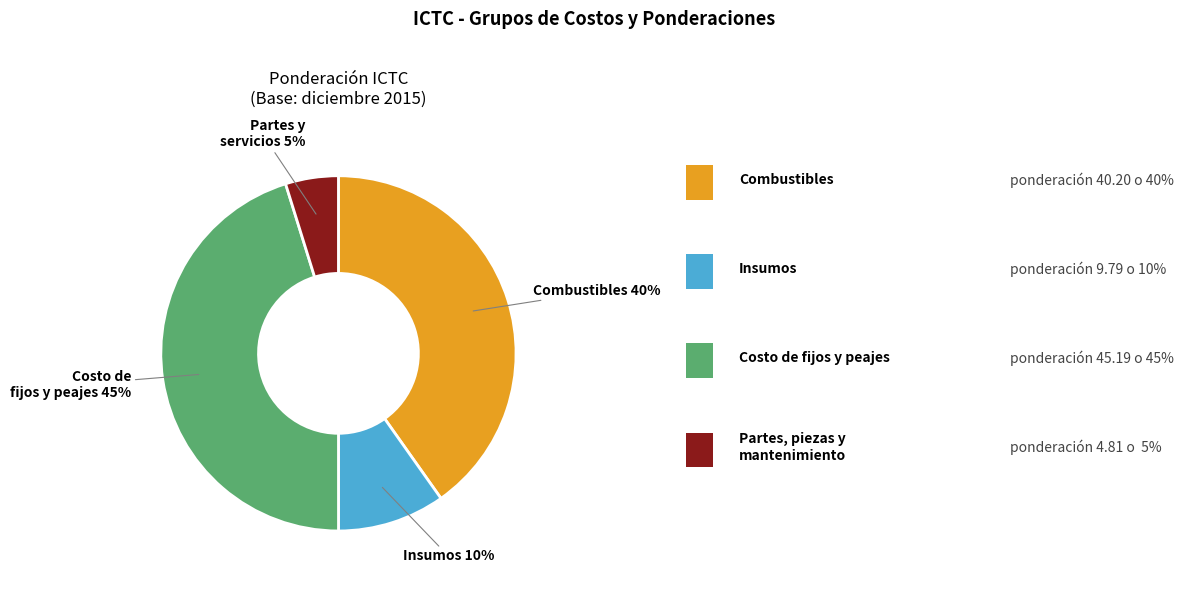

To the nearest percent, what is the average slice percentage?

25%